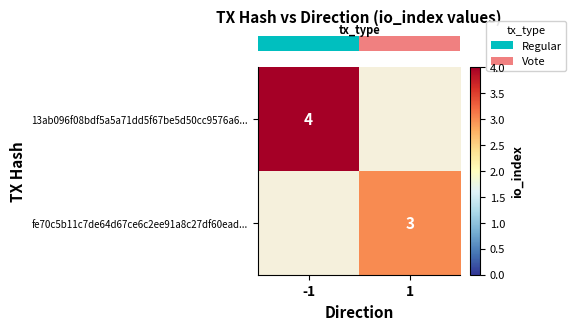

At which category does the chart reach its minimum across all series?

1